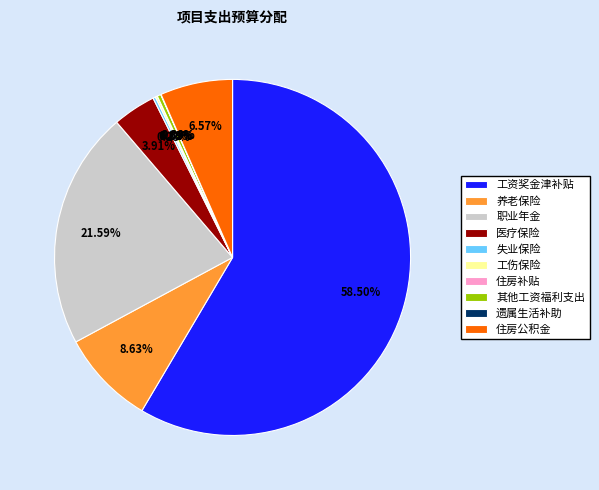

Is the sum of 职业年金 and 养老保险 greater than half?

No